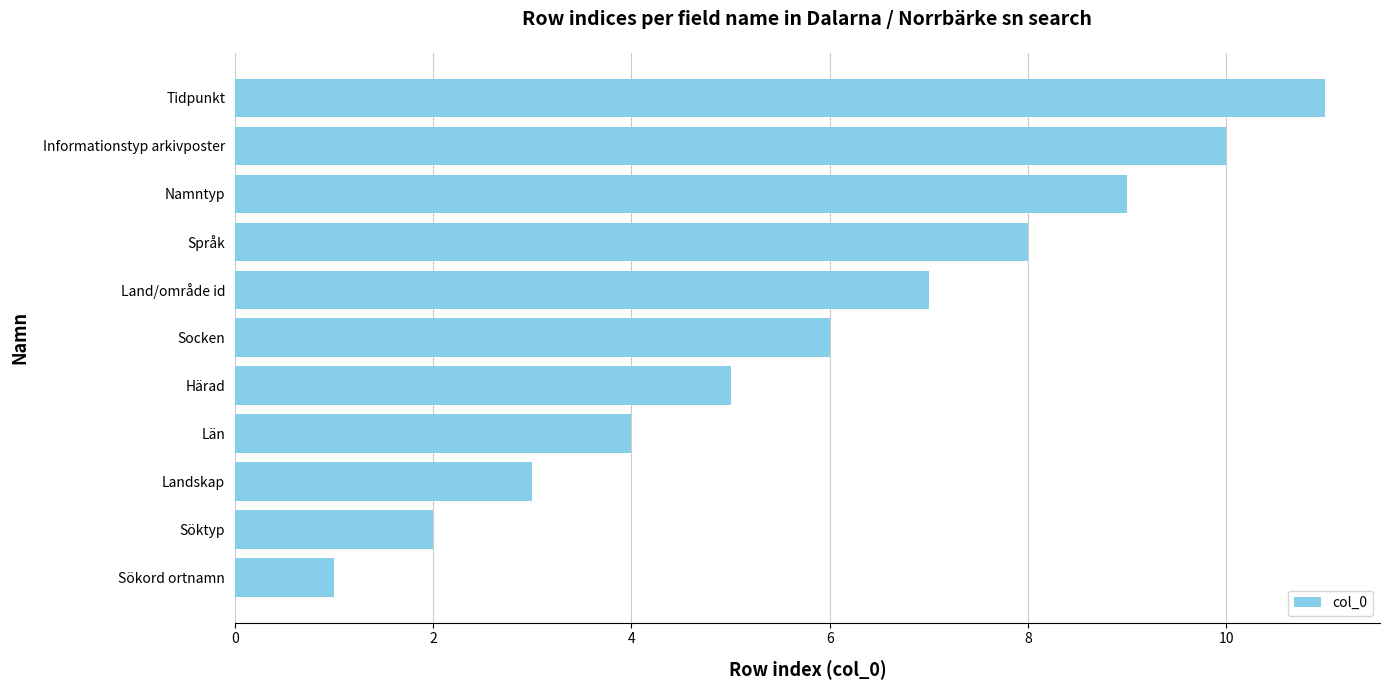

How many bars are there in total?

11